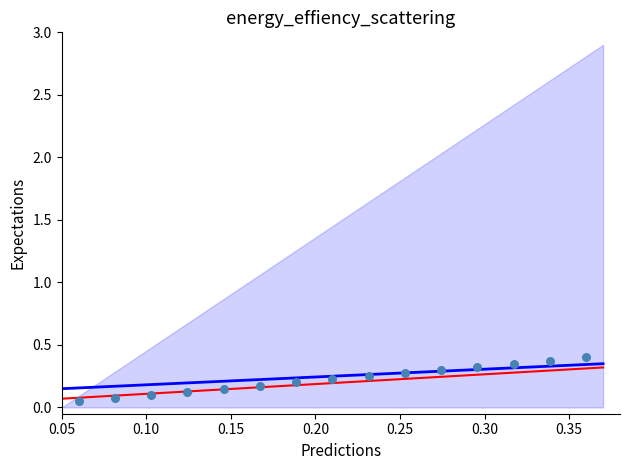

How many data points are displayed?

15